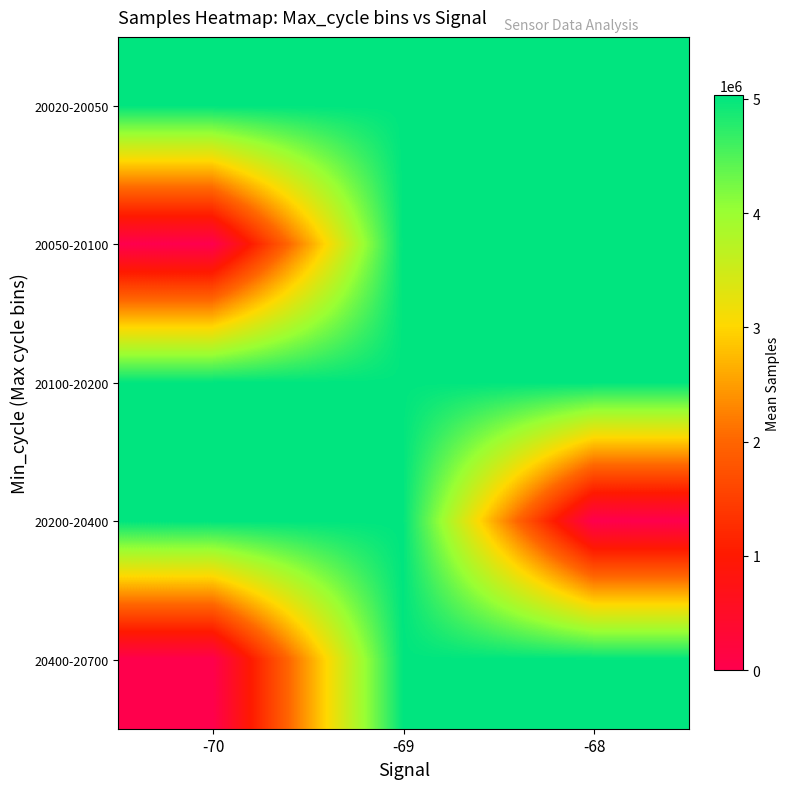

Reading right to left, extract all data points from this chart.

20020-20050: -68=5026433.2	-69=5028610.4	-70=5028956.0
20050-20100: -68=5029801.0	-69=5029708.0	-70=0.0
20100-20200: -68=5029807.0	-69=5023592.0	-70=5030084.0
20200-20400: -68=0.0	-69=5029928.0	-70=5030313.0
20400-20700: -68=5029068.2	-69=5024568.7	-70=0.0